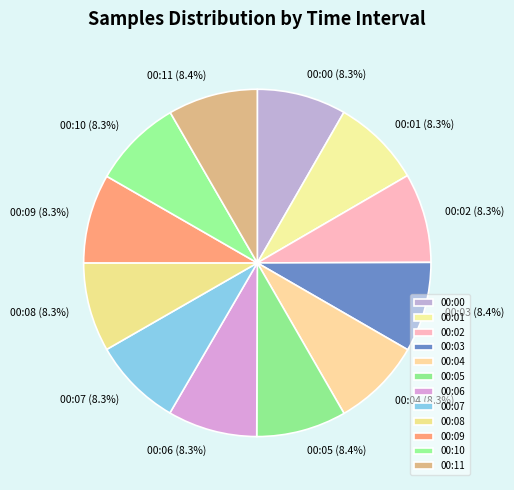

To the nearest percent, what portion does 00:03 represent?

8%